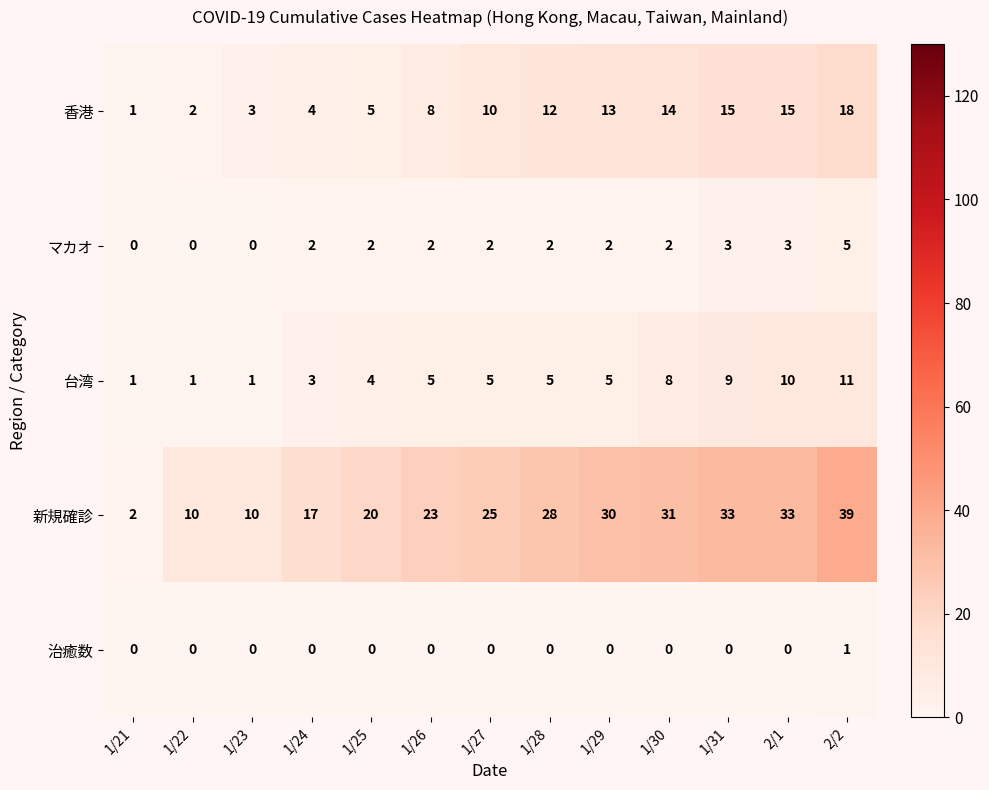

Which category has the highest value in the マカオ series?

2/2